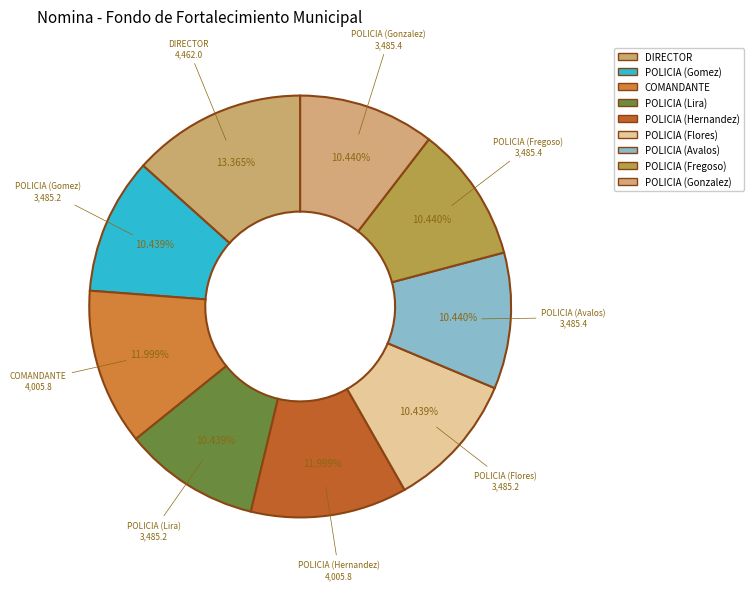

What percentage is the POLICIA (Lira) slice, to the nearest percent?

10%